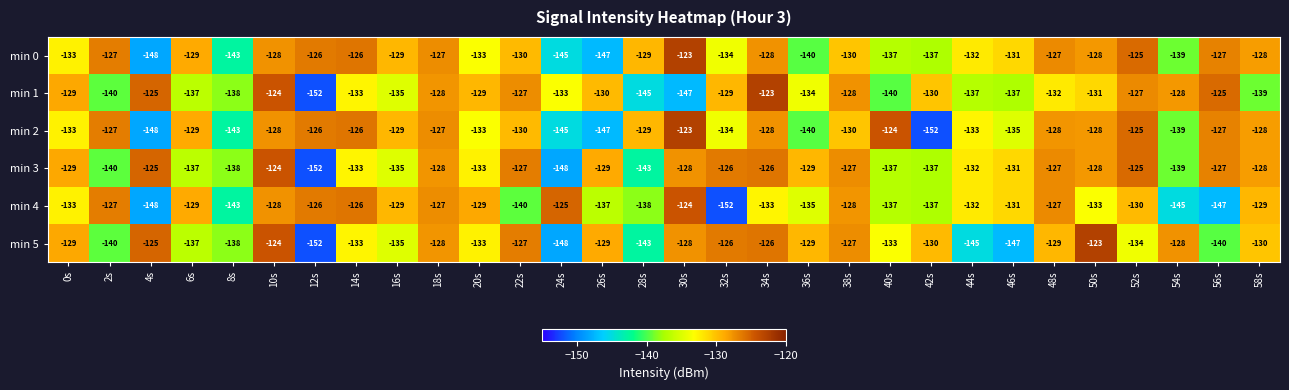

The value of min 3 at 24s is -225. True or false?

False